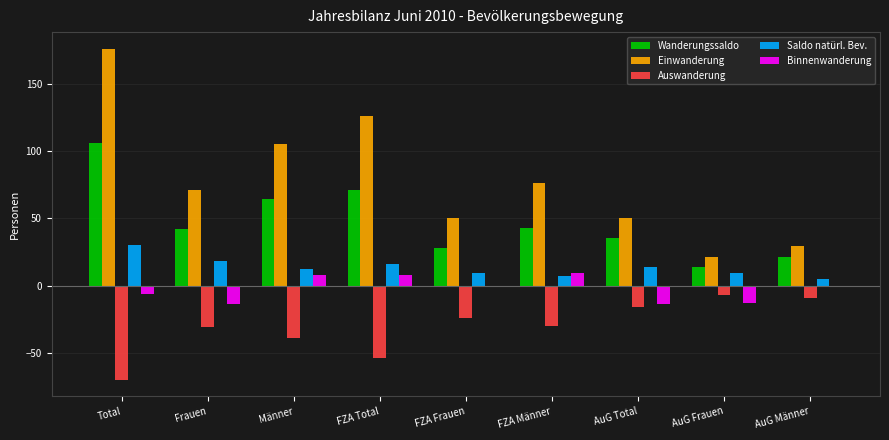

At how many categories does at least one series exceed 14?

9